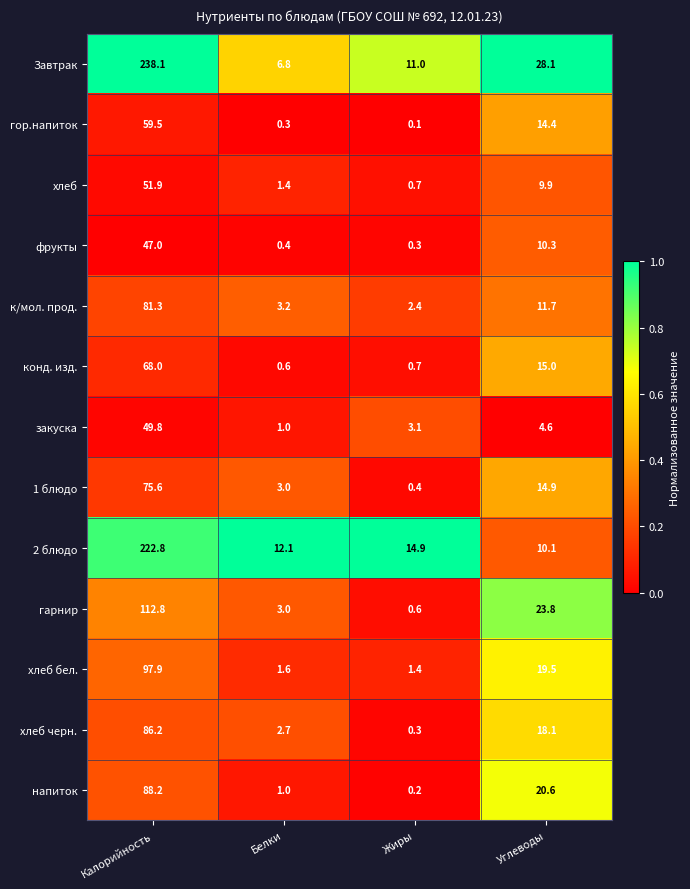

What is the sum of the хлеб values at Белки and Углеводы?

11.3